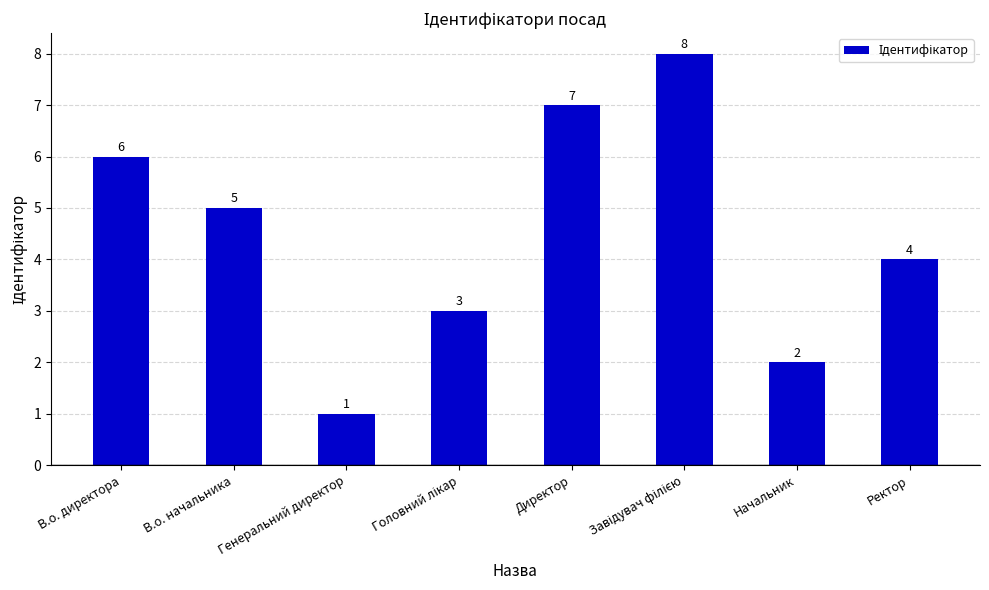

What is the sum of all values?

36